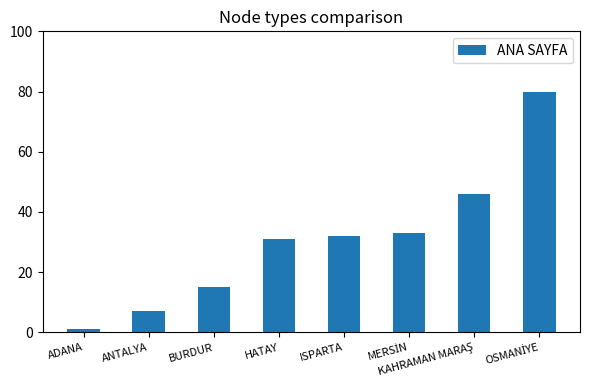

What is the value of the 5th bar from the left?

32